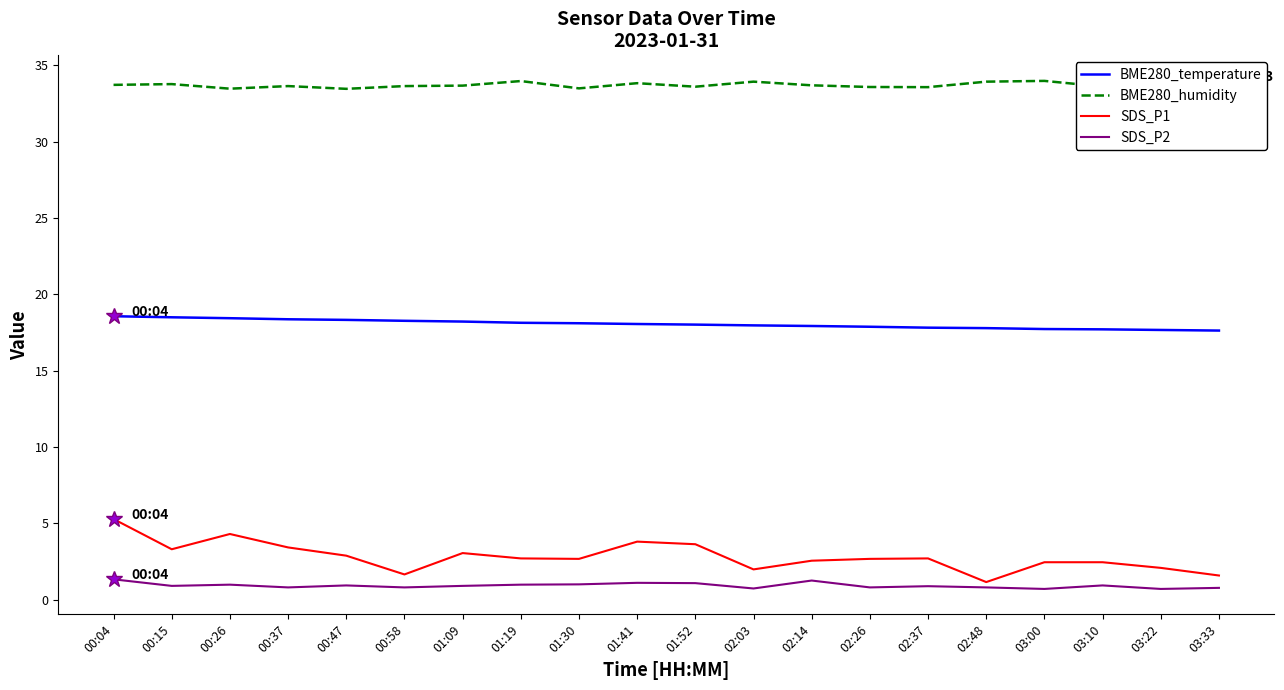

What is the spread (max minus min) of values at 00:26?

32.5